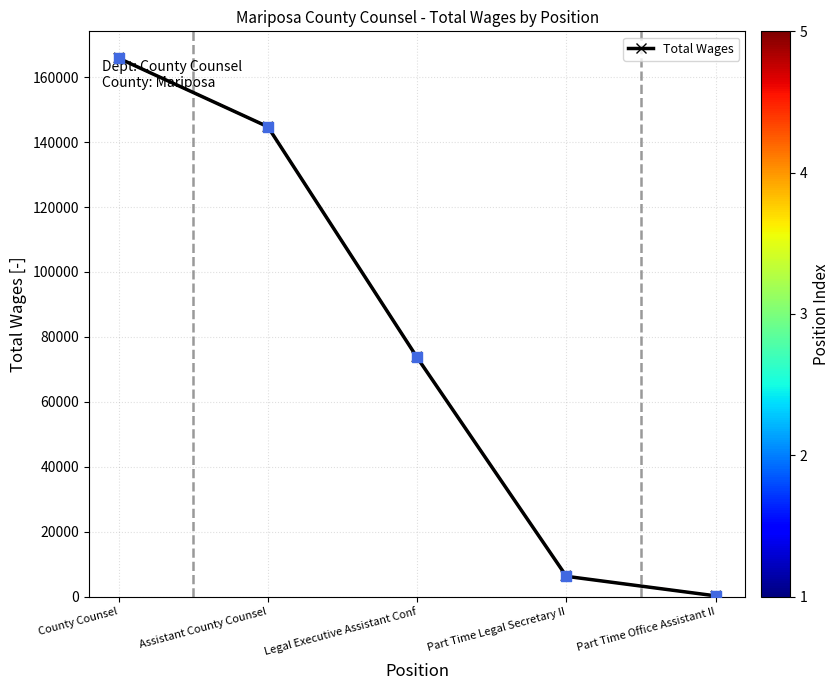

What is the change in value from Part Time Legal Secretary II to Part Time Office Assistant II?

-6015